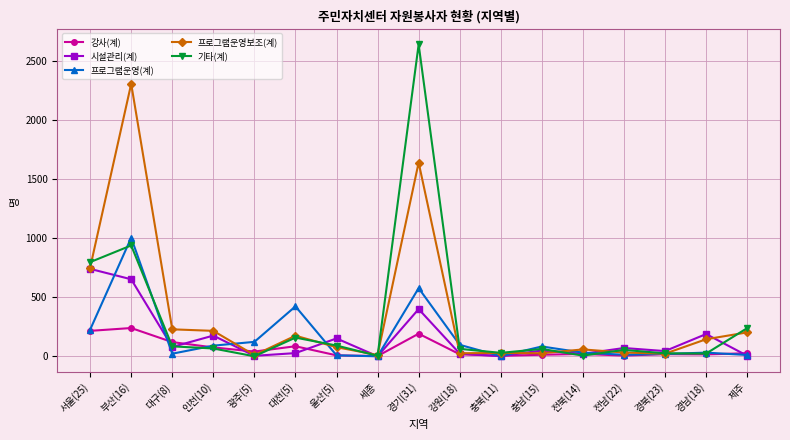

Which series ends up on top after the final intersection of 프로그램운영보조(계) and 기타(계)?

기타(계)